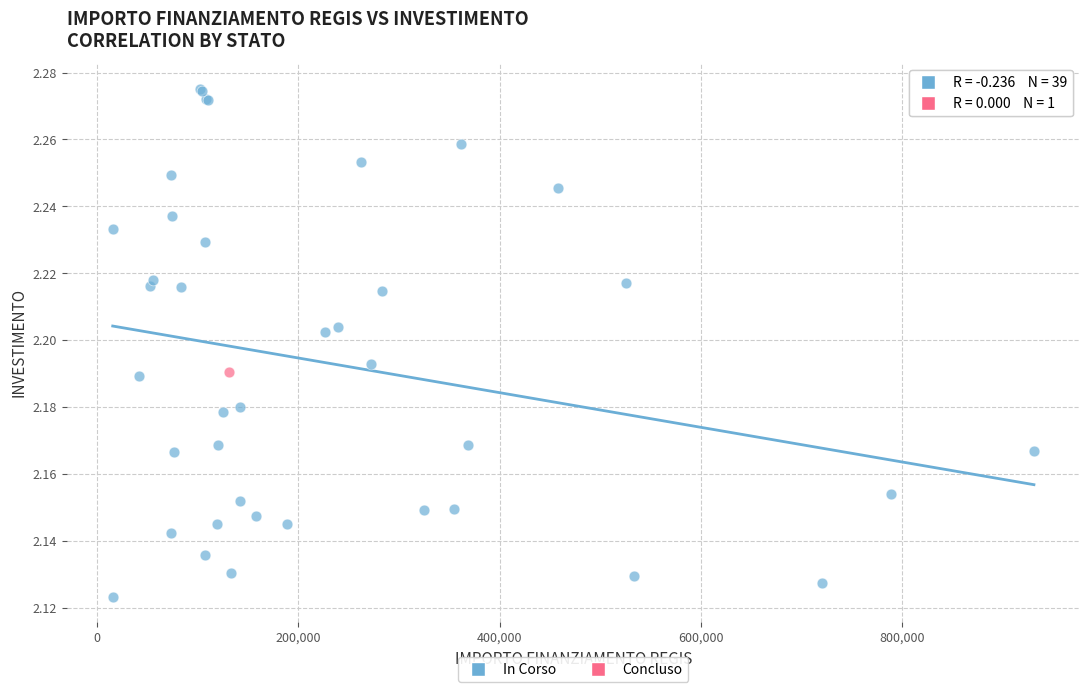

What are all the series names shown in the legend?

In Corso, Concluso